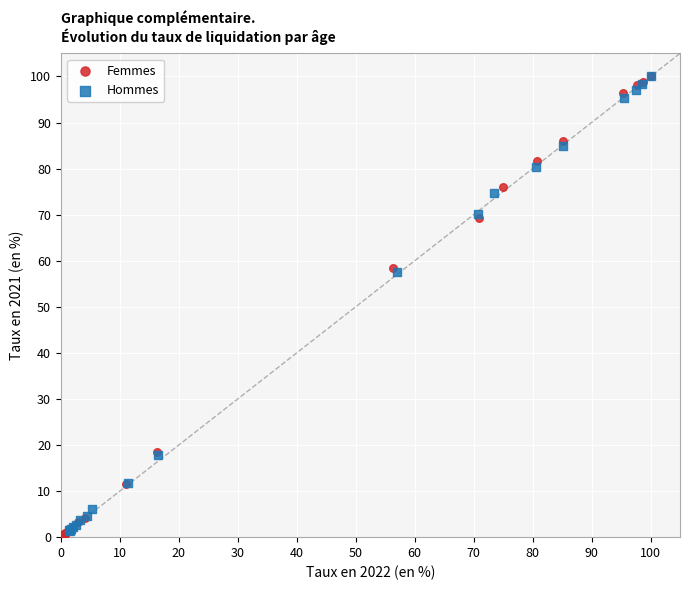

Which series has the widest spread of Y values?

Femmes